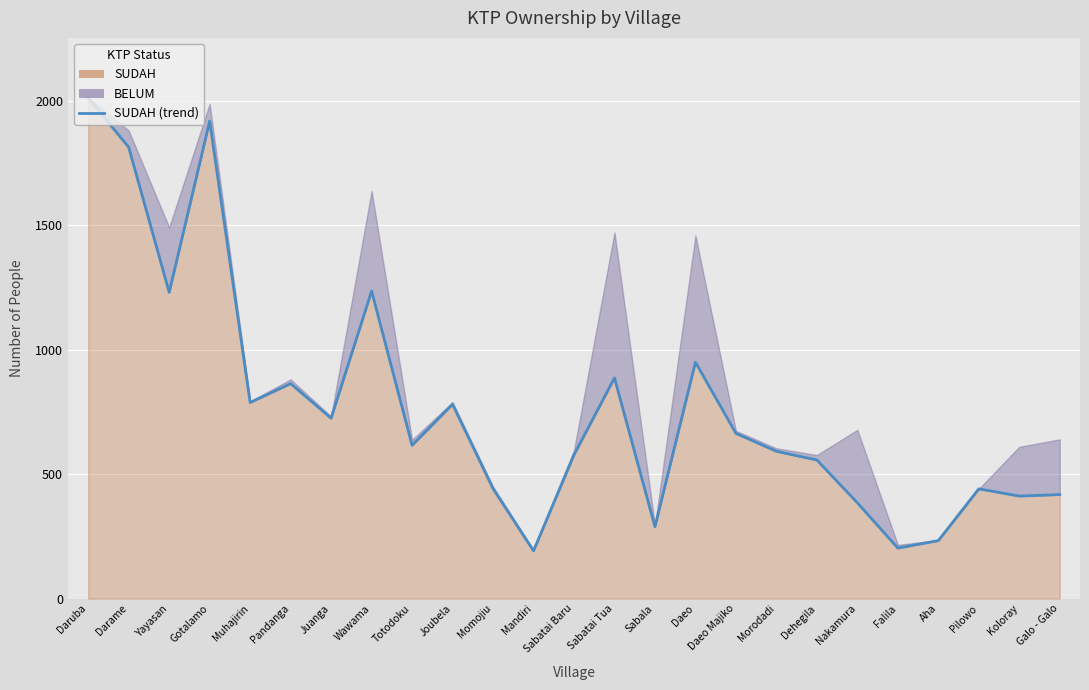

How many points are lower than both their immediate neighbors (excluding endpoints)?

8